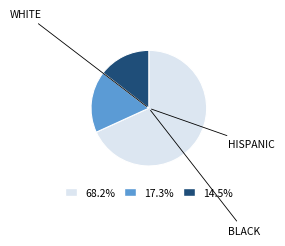

Do 14.5% and 17.3% together represent more than half of the pie?

No